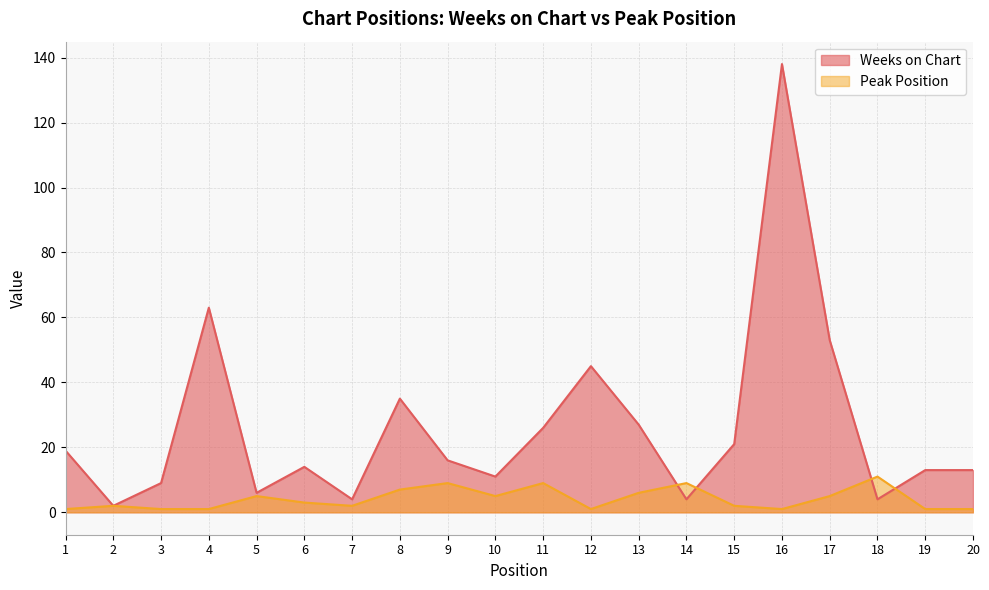

In Peak Position, how many points are lower than both neighbors (excluding endpoints)?

4